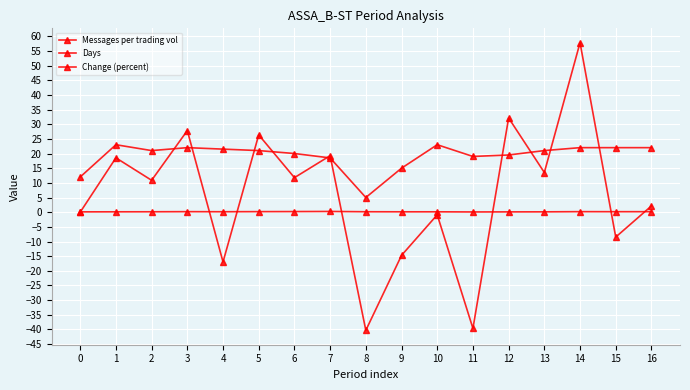

Which has a higher value, 5 or 6?

6